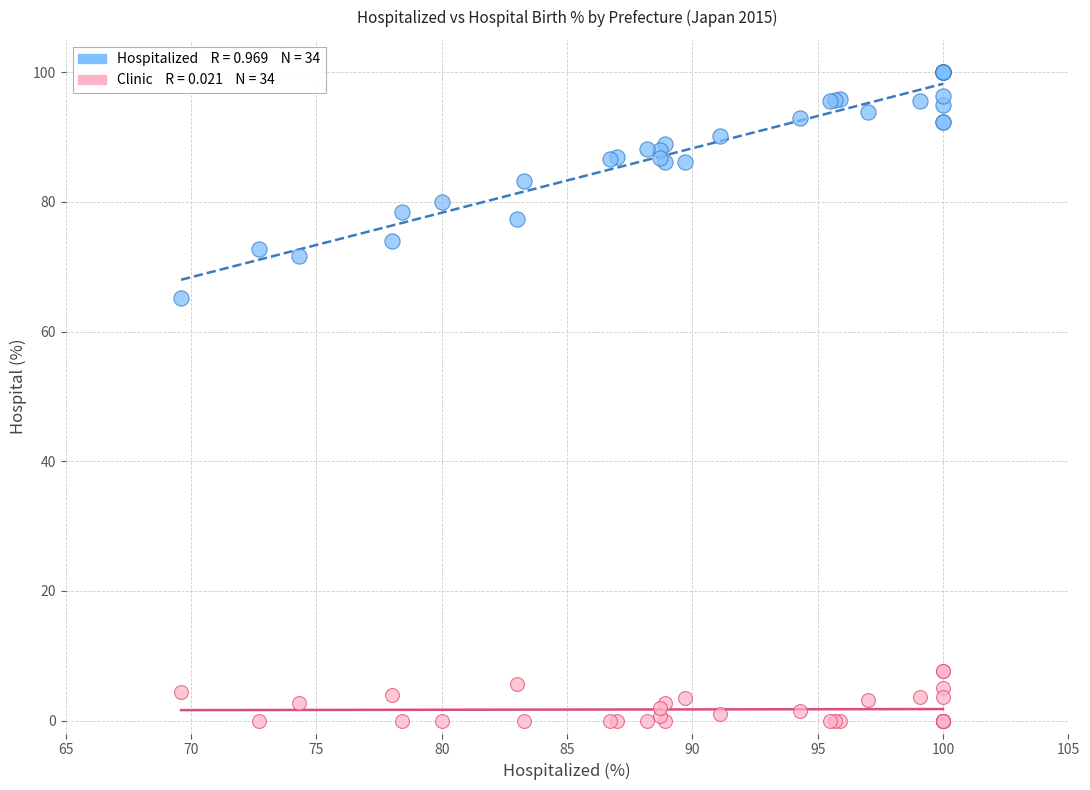

Across all series, what Y value is closest to 50?

65.2